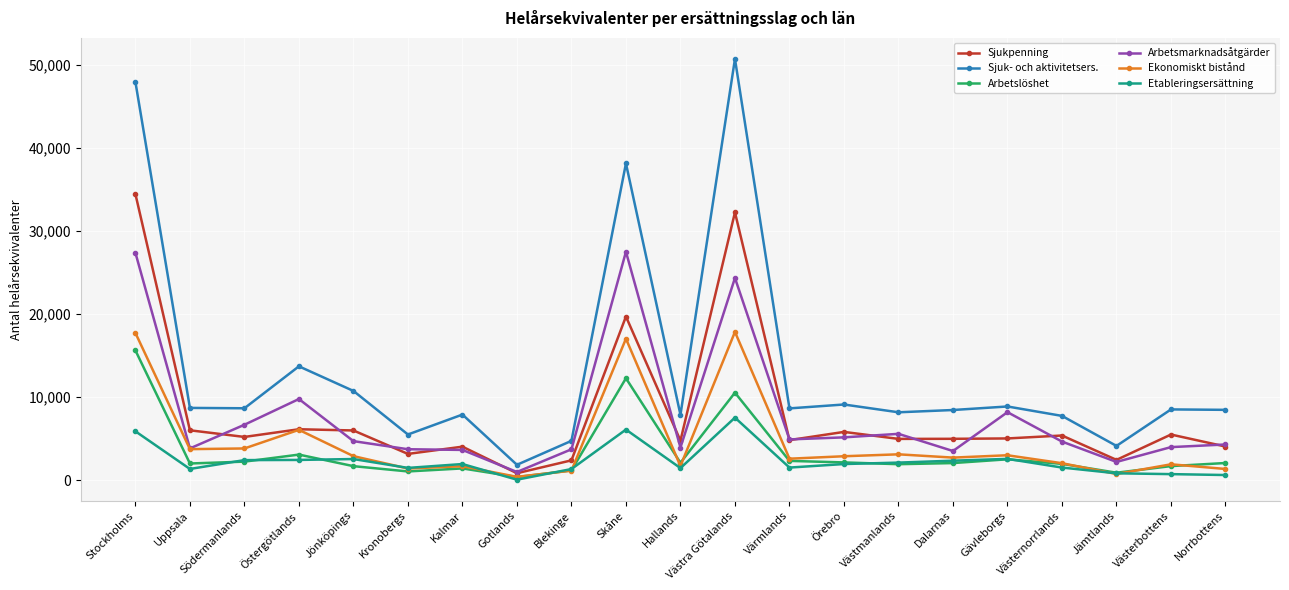

Is it true that Sjuk- och aktivitetsers. equals 3379.7 at Gävleborgs?

False